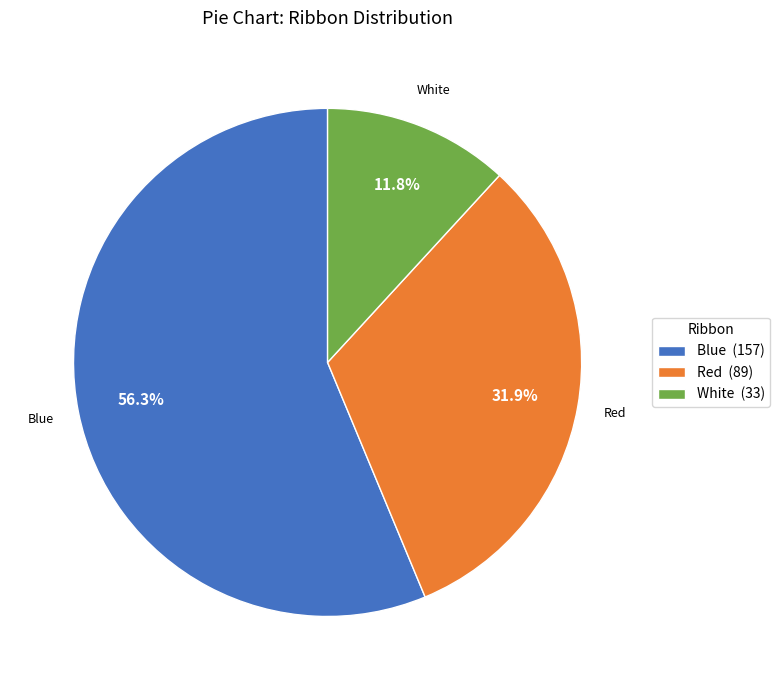

Which slice is the largest?

Blue